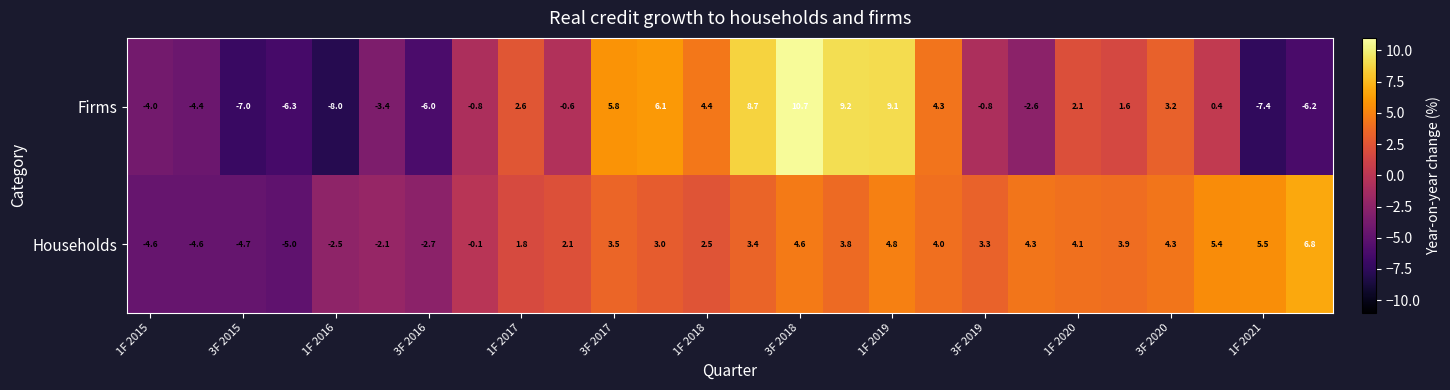

What is the difference between the second highest and second lowest values in the Firms series?

16.6